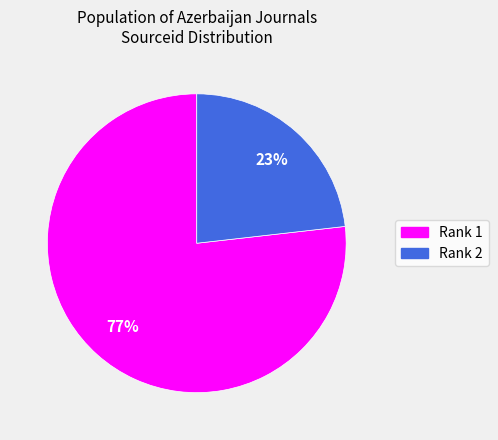

Is Rank 1 the majority of the pie?

Yes